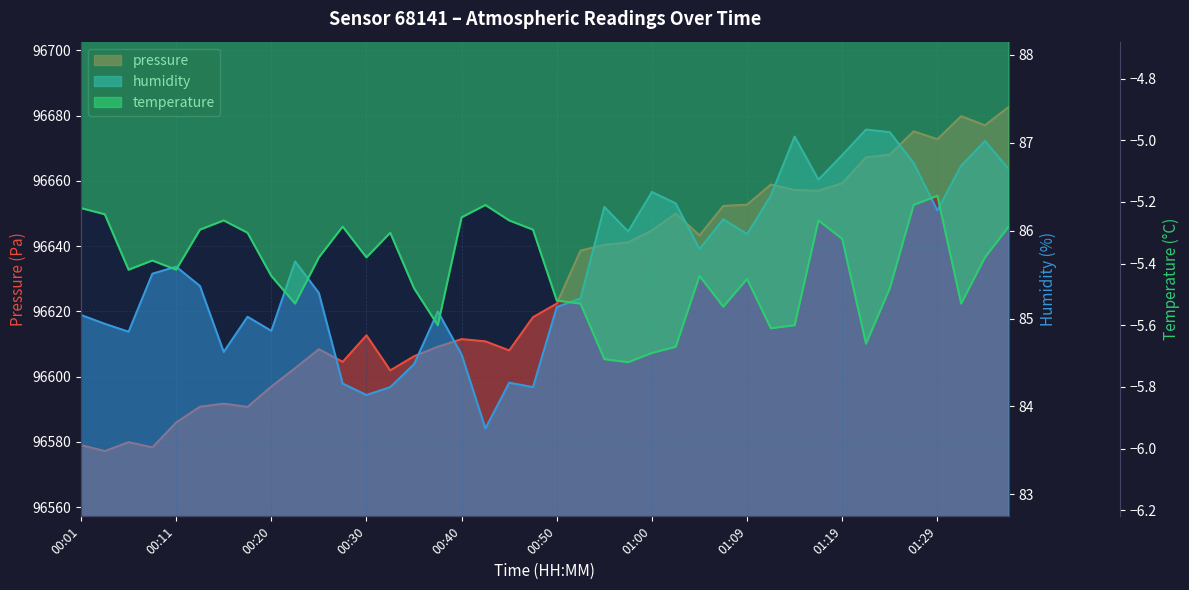

At which category does pressure reach its first local peak?

00:06